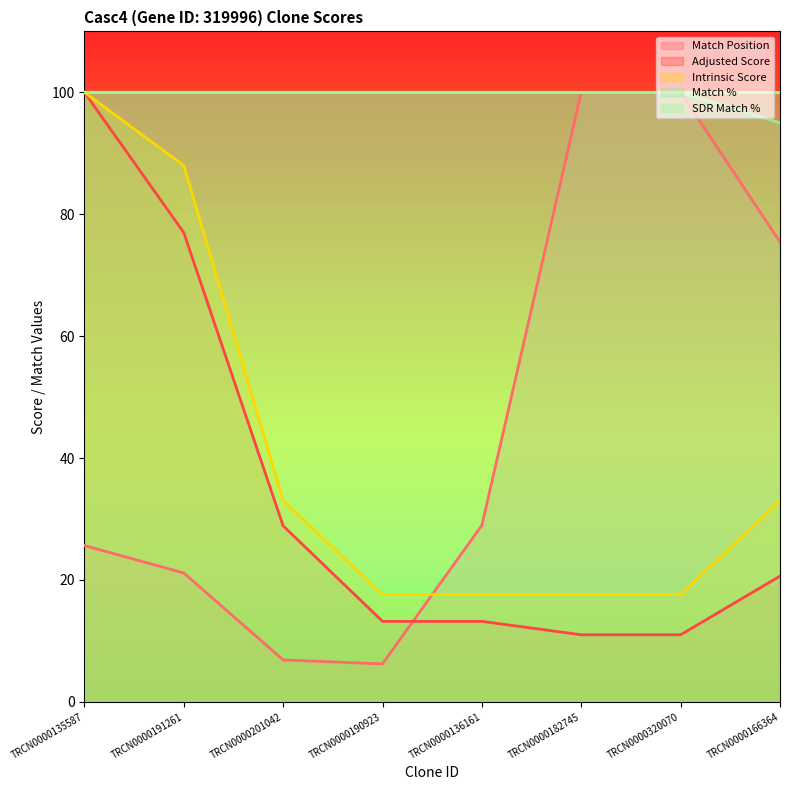

At which category is the sum across all series the highest?

TRCN0000135587